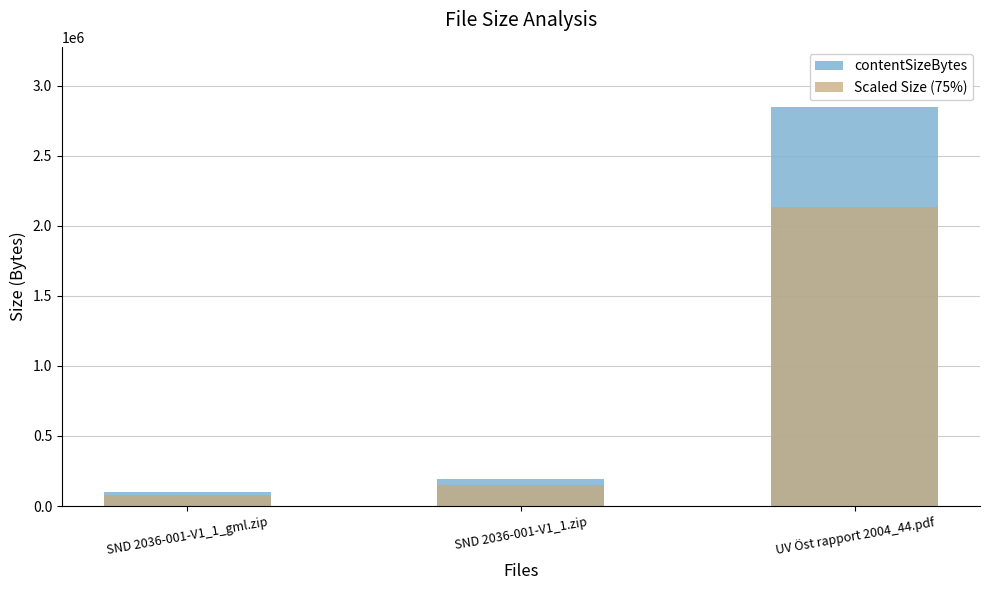

How many data points in Scaled Size (75%) are less than 147111?

1